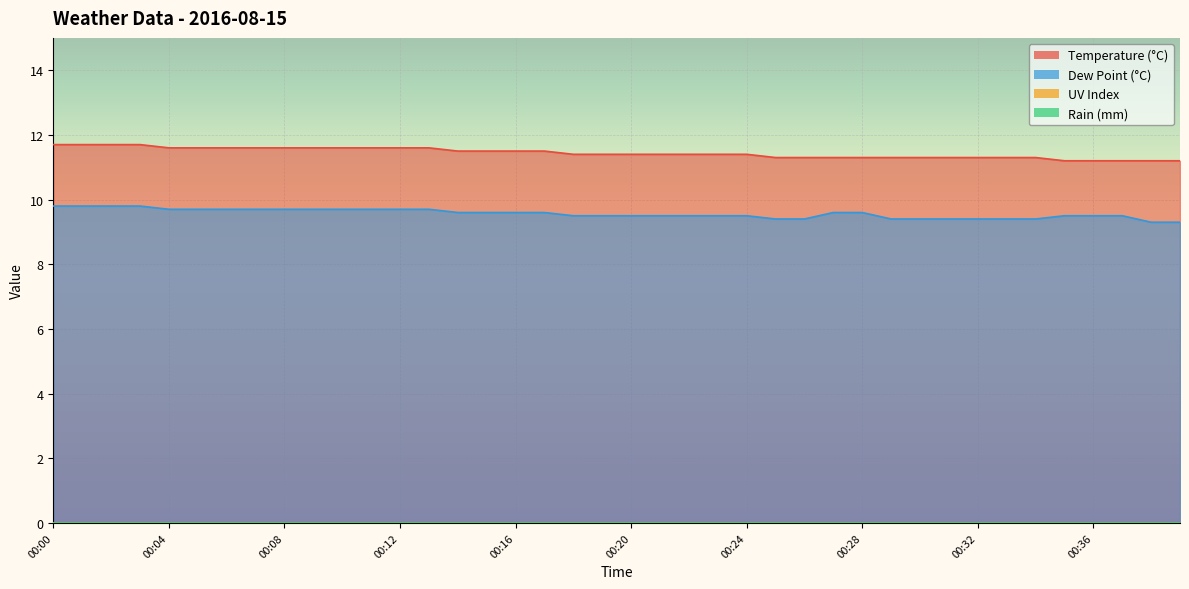

Is the value of dp at 00:29 greater than the value of temp at 00:08?

No